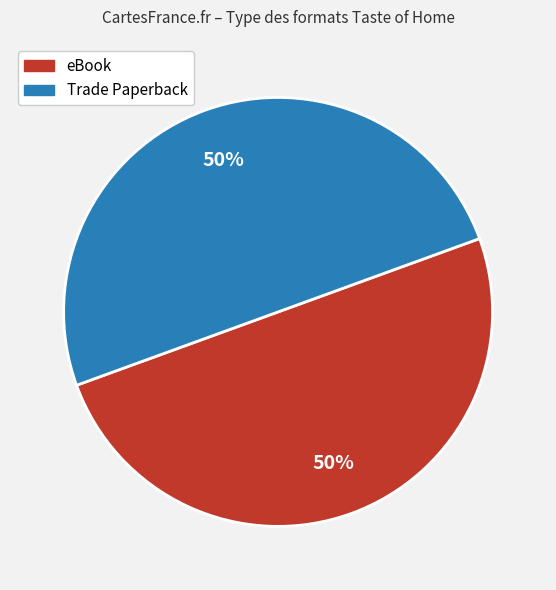

Approximately how many times larger is the value at eBook compared to Trade Paperback?

1.0